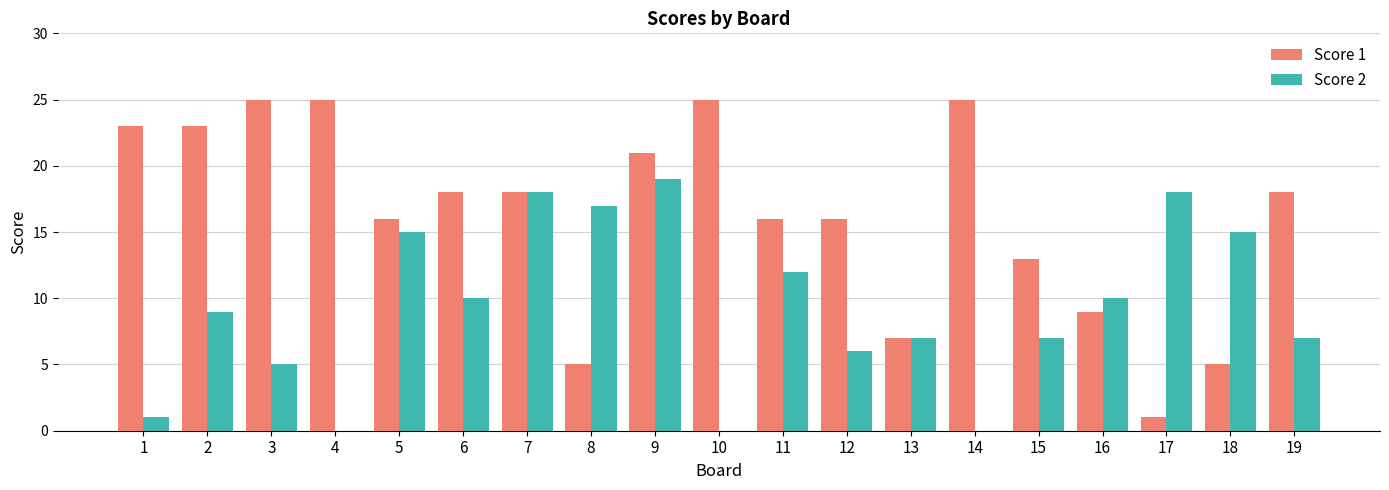

What are all the series names shown in the legend?

Score 1, Score 2